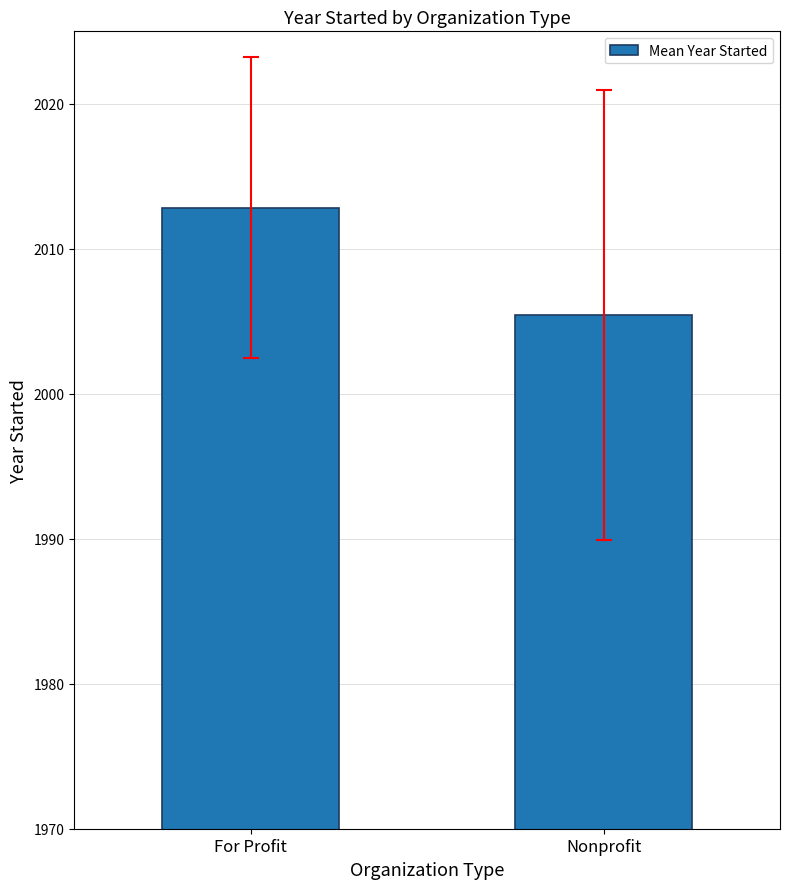

What position from the left is For Profit?

1